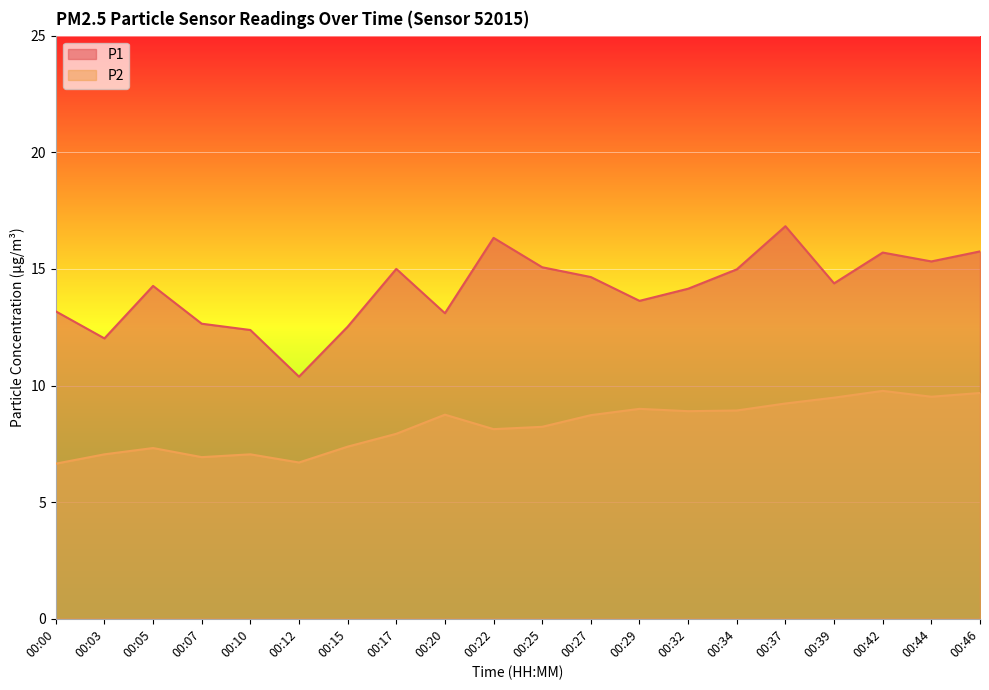

What is the value of the P1 point at the 9th from the left?

13.1